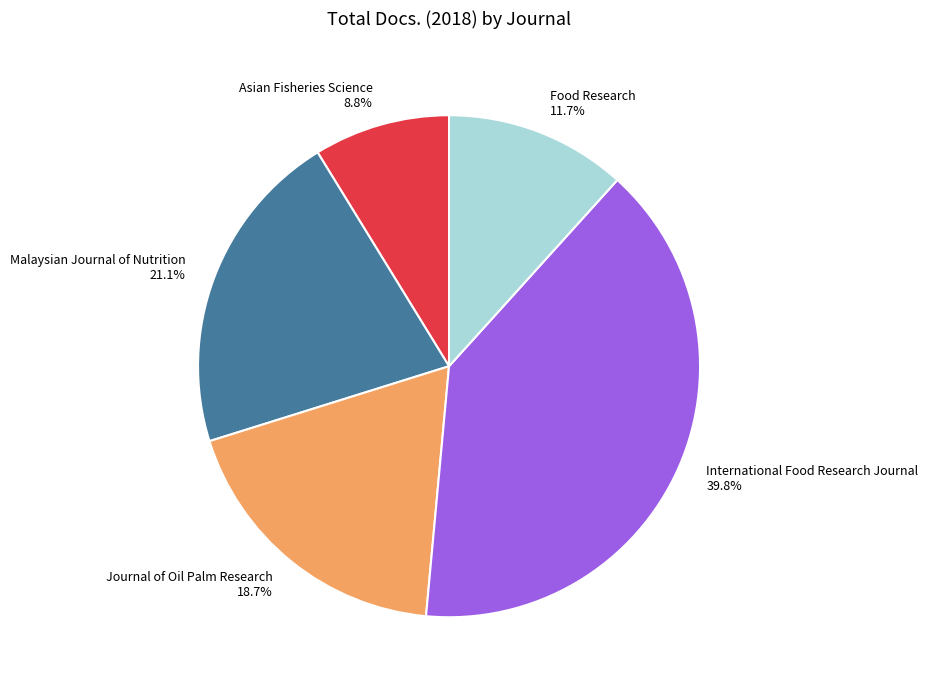

Which has a higher value, Journal of Oil Palm Research or Food Research?

Journal of Oil Palm Research